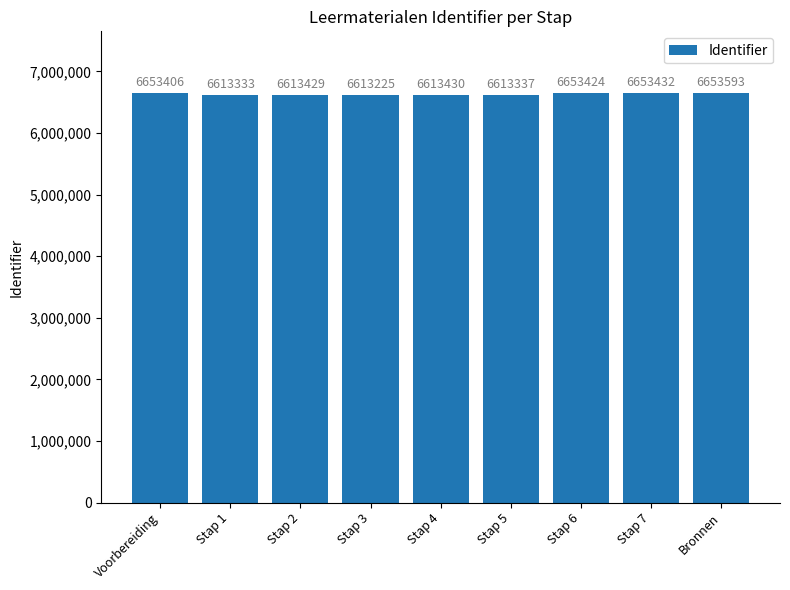

Rank the categories by value from highest to lowest.

Bronnen, Stap 7, Stap 6, Voorbereiding, Stap 4, Stap 2, Stap 5, Stap 1, Stap 3